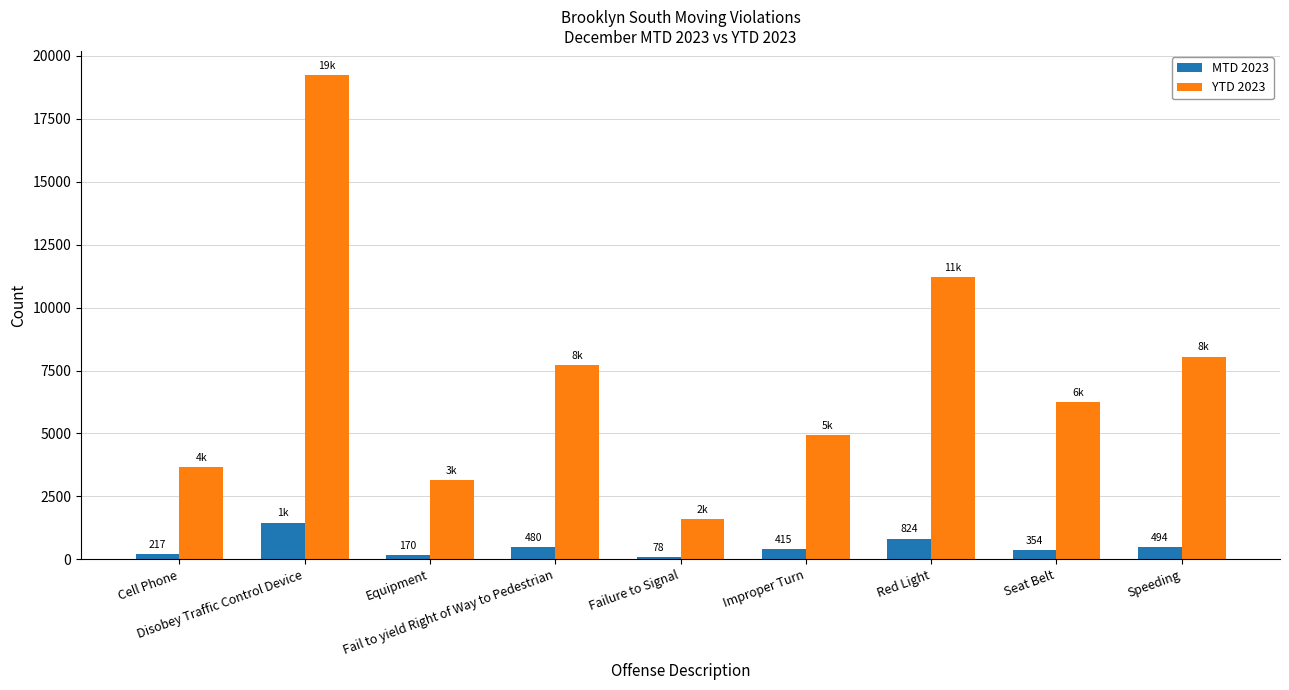

What is the highest value of the YTD 2023 series?

19230